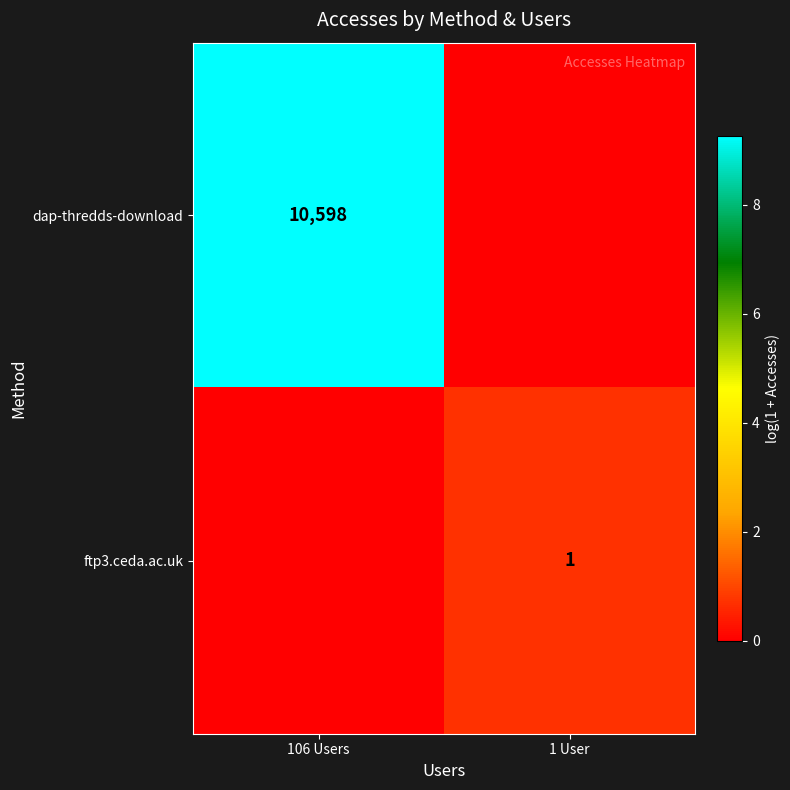

The value of ftp3.ceda.ac.uk at 1 User is 1. True or false?

True